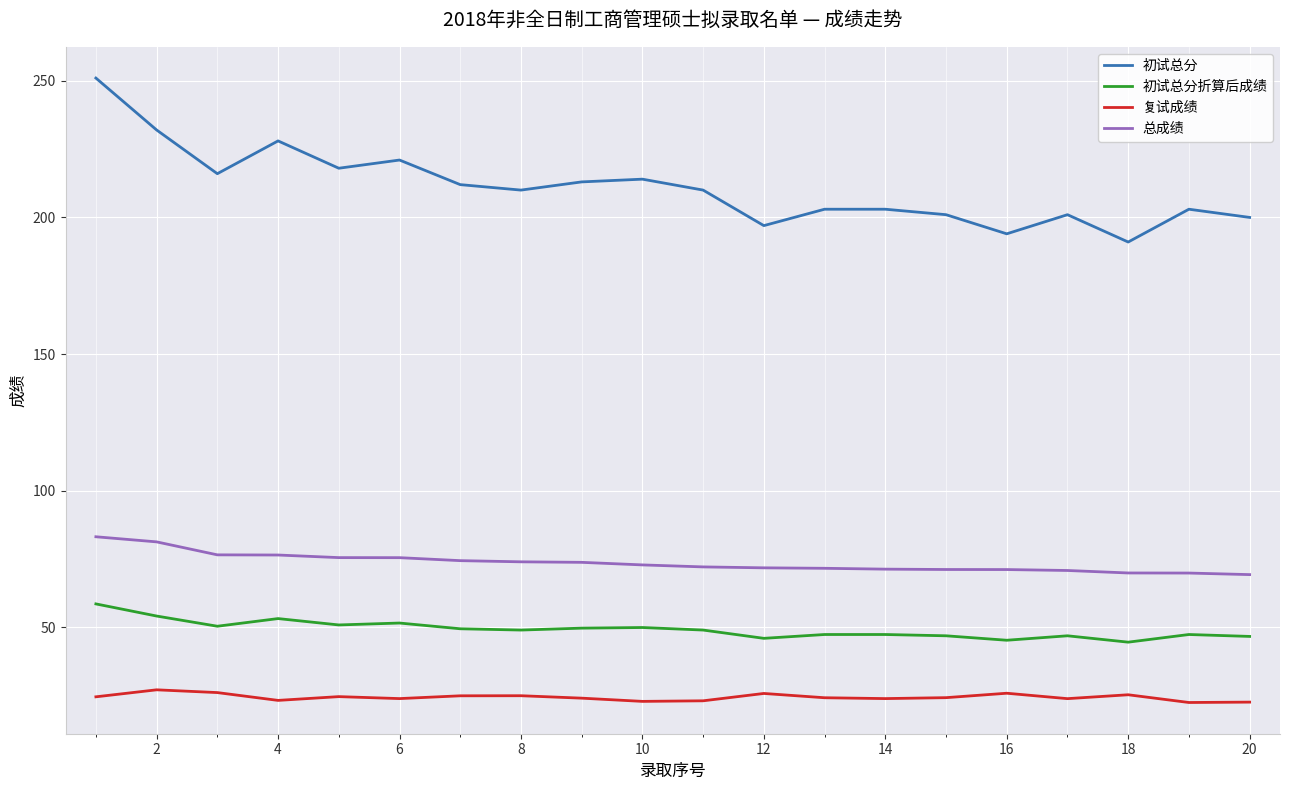

Which series has the widest spread of values?

初试总分